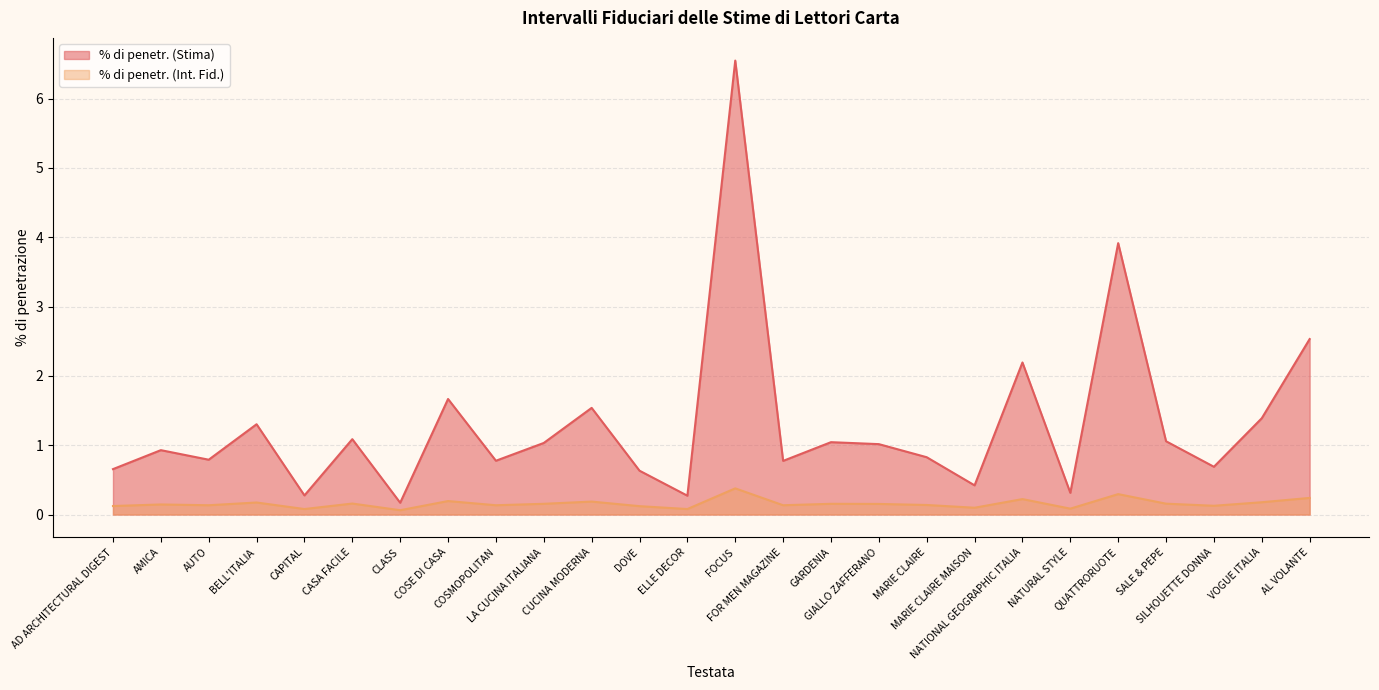

What are all the series names shown in the legend?

% di penetr. (Stima), % di penetr. (Int. Fid.)